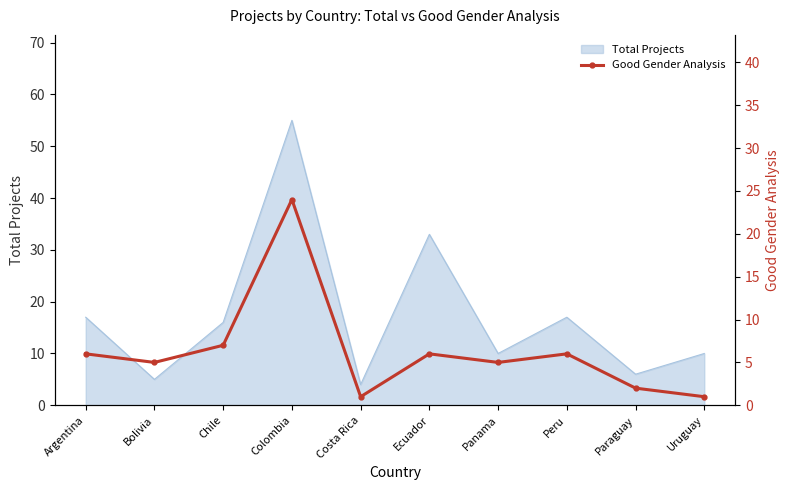

The chart shows a value of 1 at Costa Rica. True or false?

True